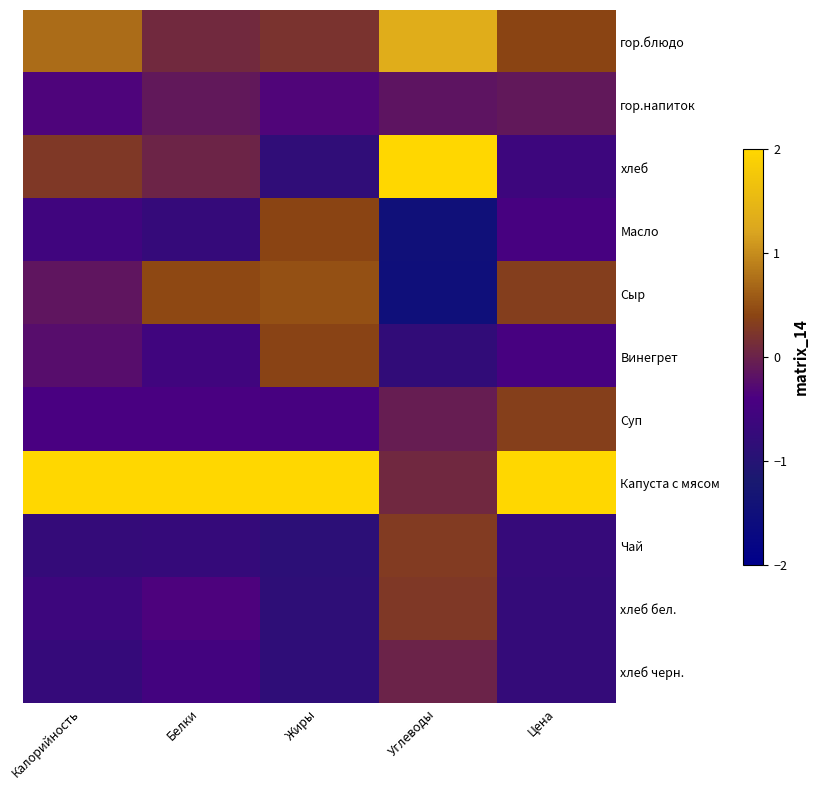

How many distinct data groups are displayed?

11